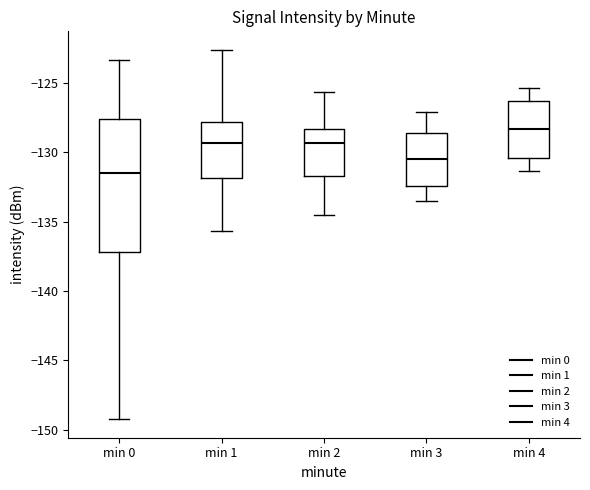

Reading left to right, transcribe this box plot: for each box, give where its median line is, the range the box spans, and where its two whiskers end, as read against the y-axis. The values are not printed on the chart, so give them approximately, as read against the axis.

min 0: median -131.5, box -137.0 to -127.5, whiskers -149.0 to -123.5
min 1: median -129.5, box -132.0 to -128.0, whiskers -135.5 to -122.5
min 2: median -129.5, box -131.5 to -128.5, whiskers -134.5 to -125.5
min 3: median -130.5, box -132.5 to -128.5, whiskers -133.5 to -127.0
min 4: median -128.5, box -130.5 to -126.5, whiskers -131.5 to -125.5